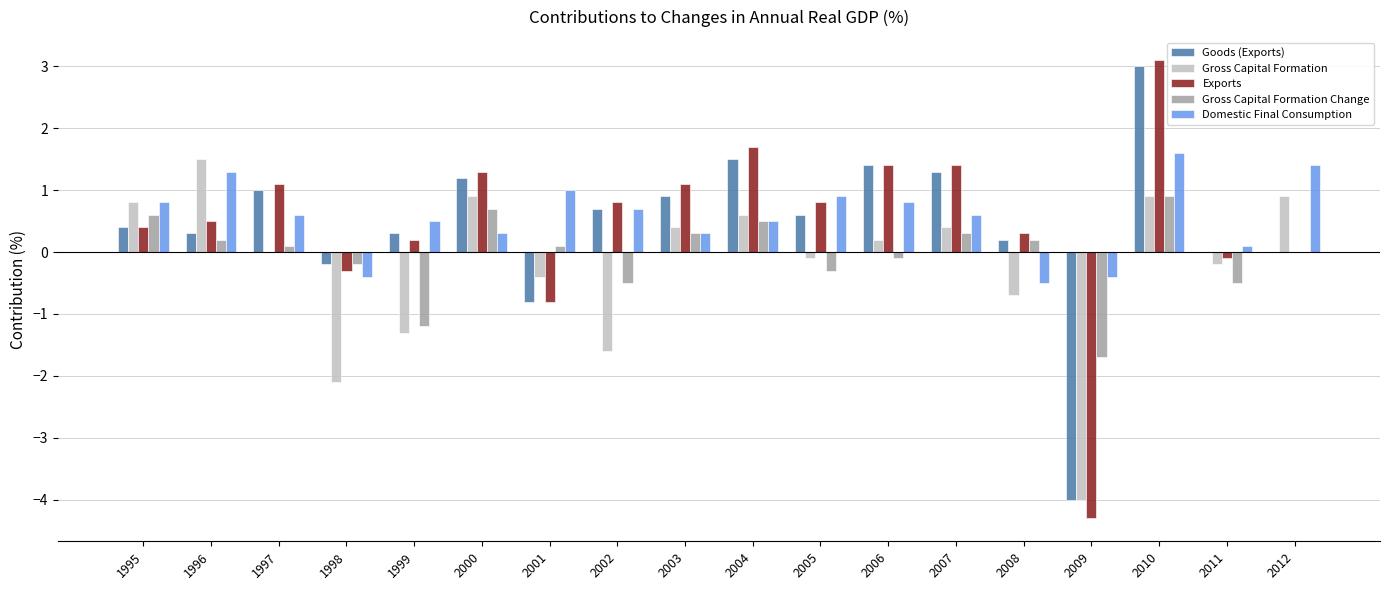

Does the chart contain stacked bars?

No